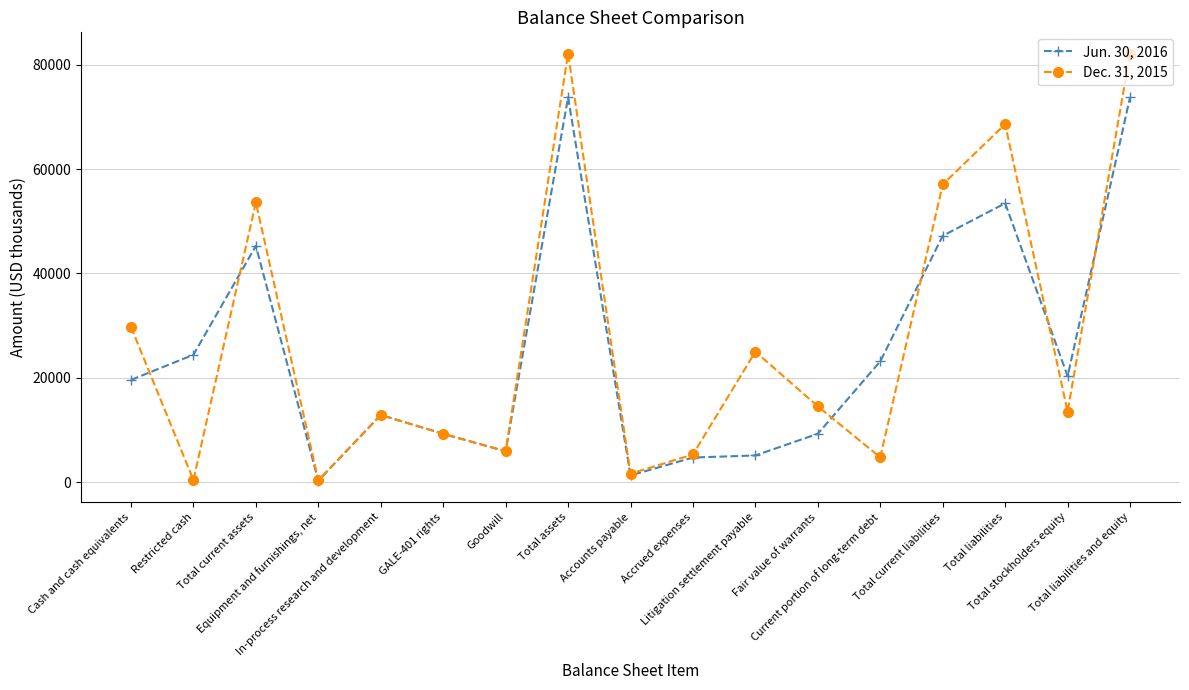

What is the lowest value of the Dec. 31, 2015 series?

335